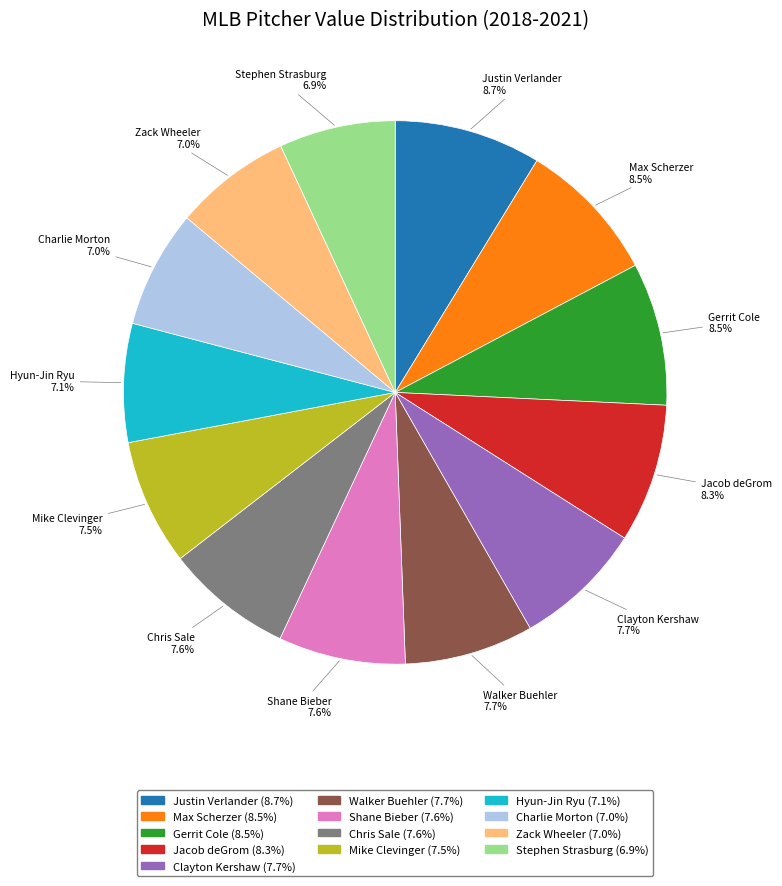

How many slices are in this pie chart?

13